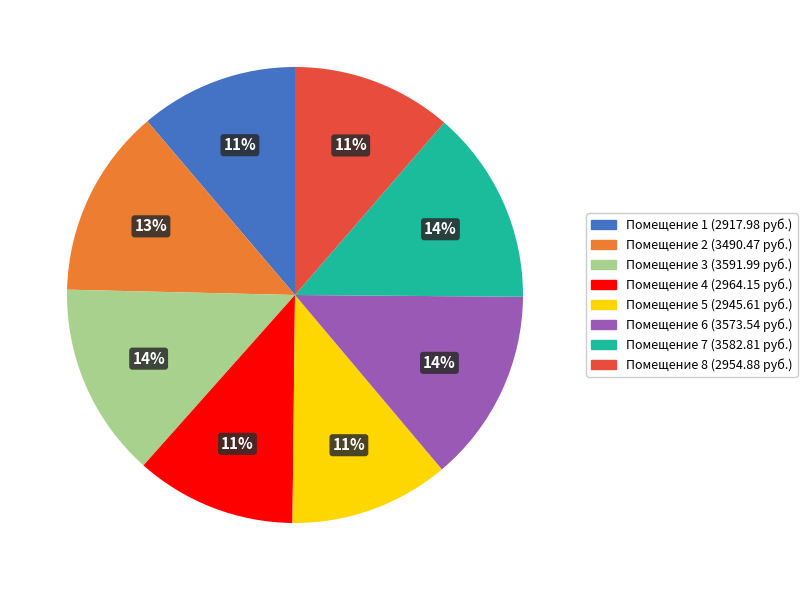

To the nearest percent, what is the average slice percentage?

12%